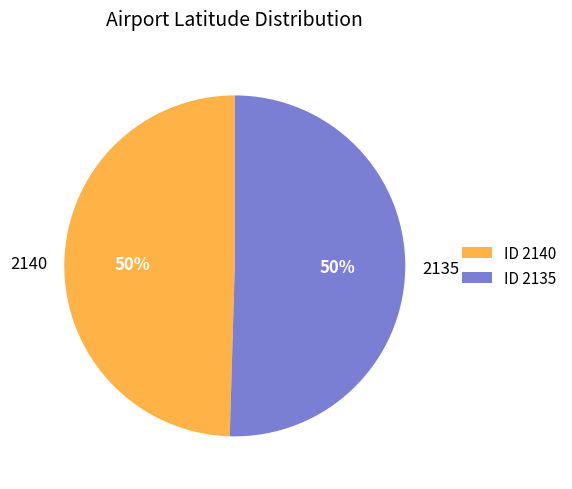

Between 2135 and 2140, which is larger?

2135